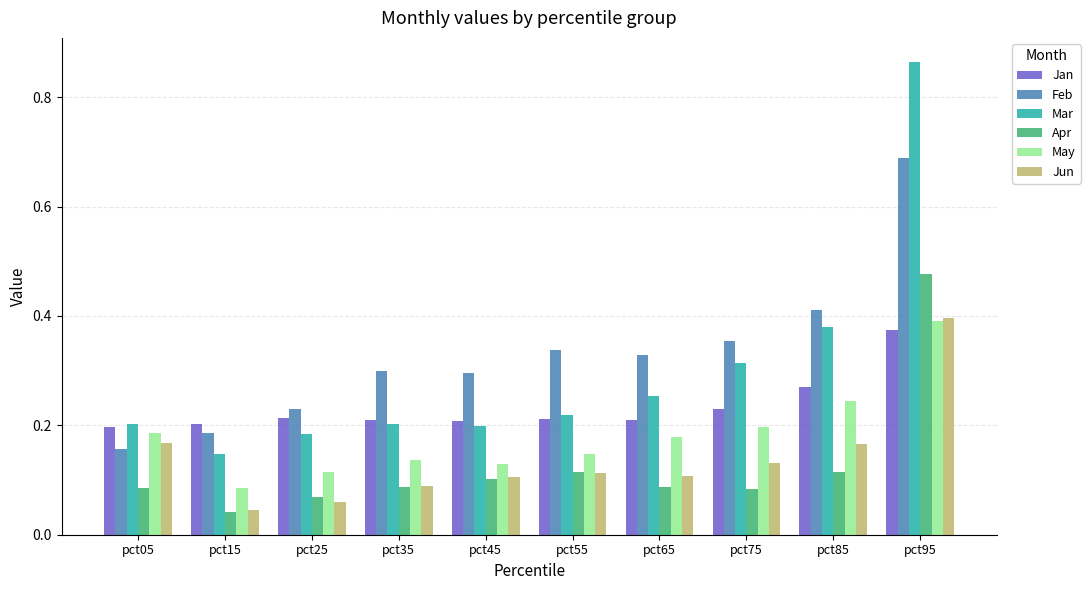

What is the sum of all Mar values?

3.0